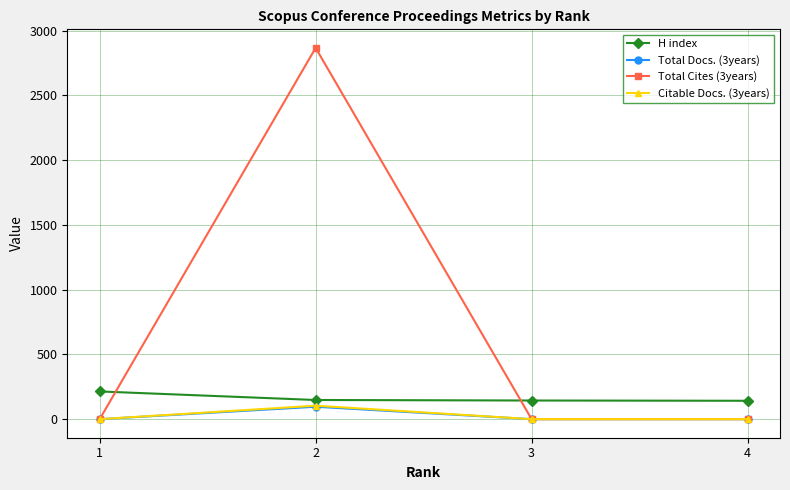

True or false: H index has more than 1 interior local peaks.

False